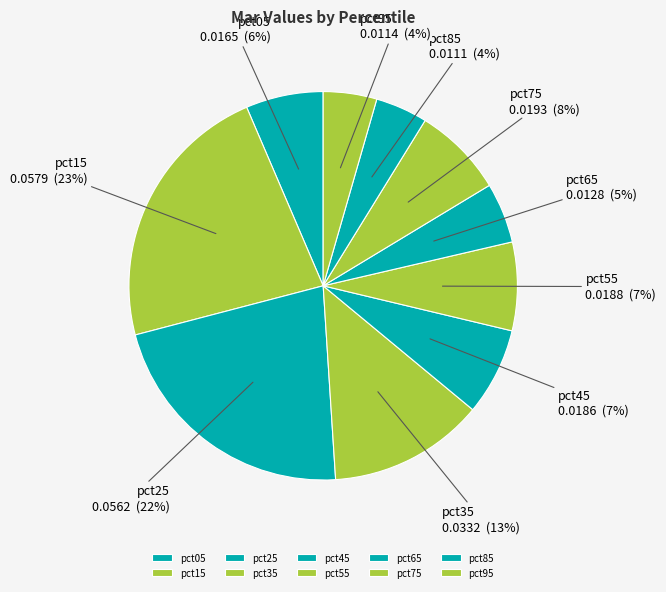

Which category has the biggest portion of the pie?

pct15